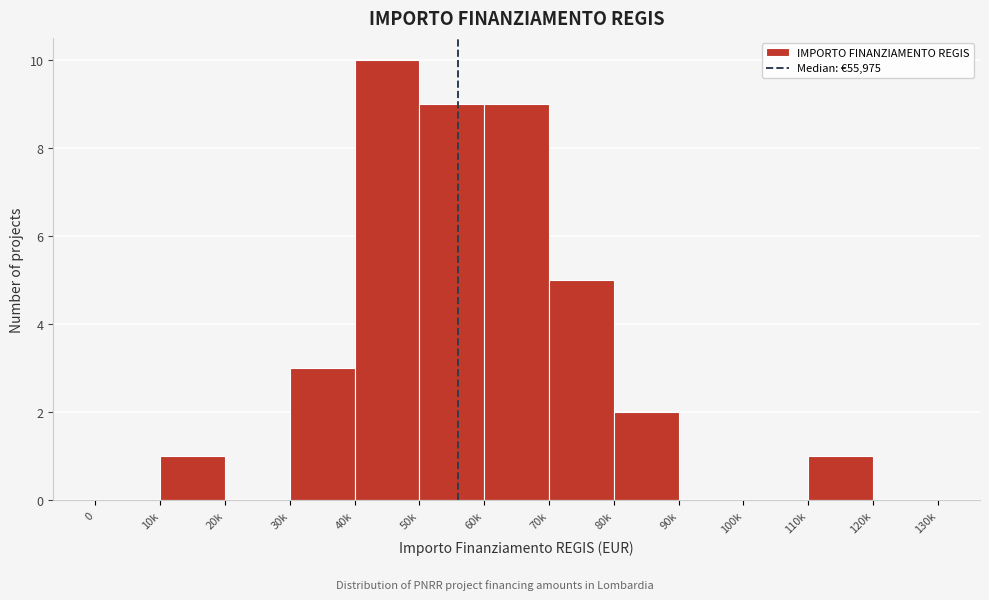

Reading left to right, what are all the values shown in this chart?

0=0	10k=1	20k=0	30k=3	40k=10	50k=9	60k=9	70k=5	80k=2	90k=0	100k=0	110k=1	120k=0